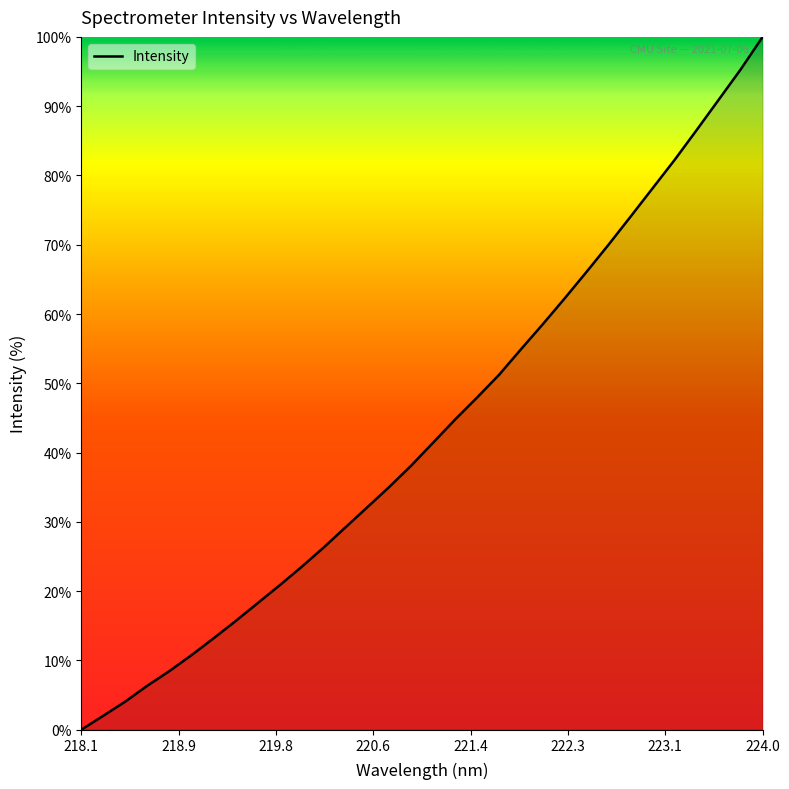

True or false: the data has more than 0 interior local peaks.

False